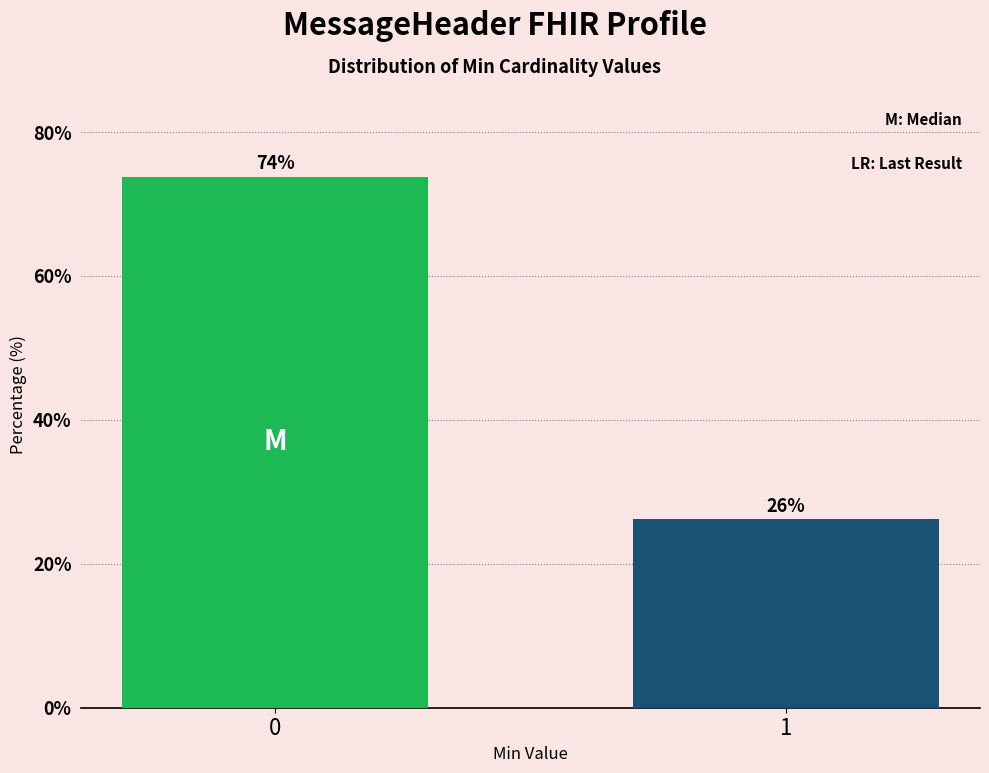

What is the average value?

50.0